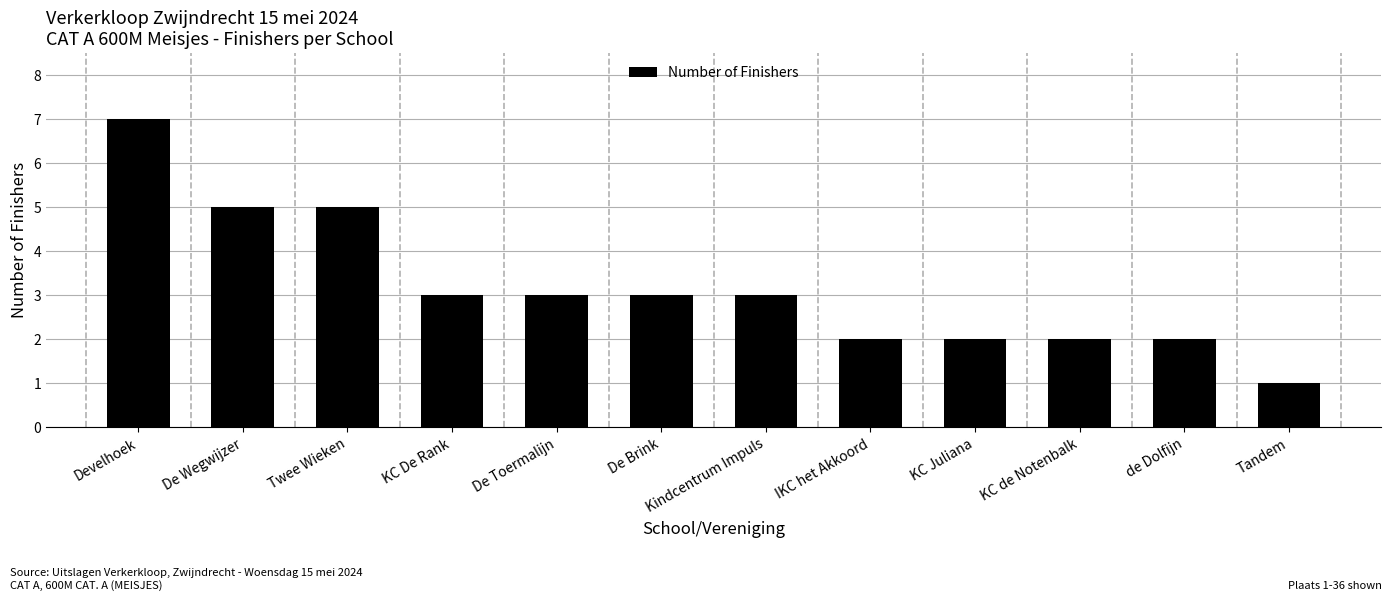

What is the ratio of the value at Tandem to the value at Develhoek?

0.1